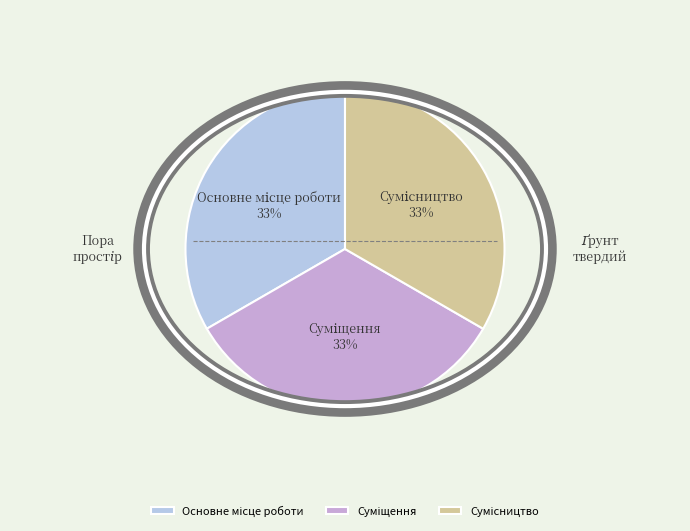

To the nearest percent, what is the average slice percentage?

33%